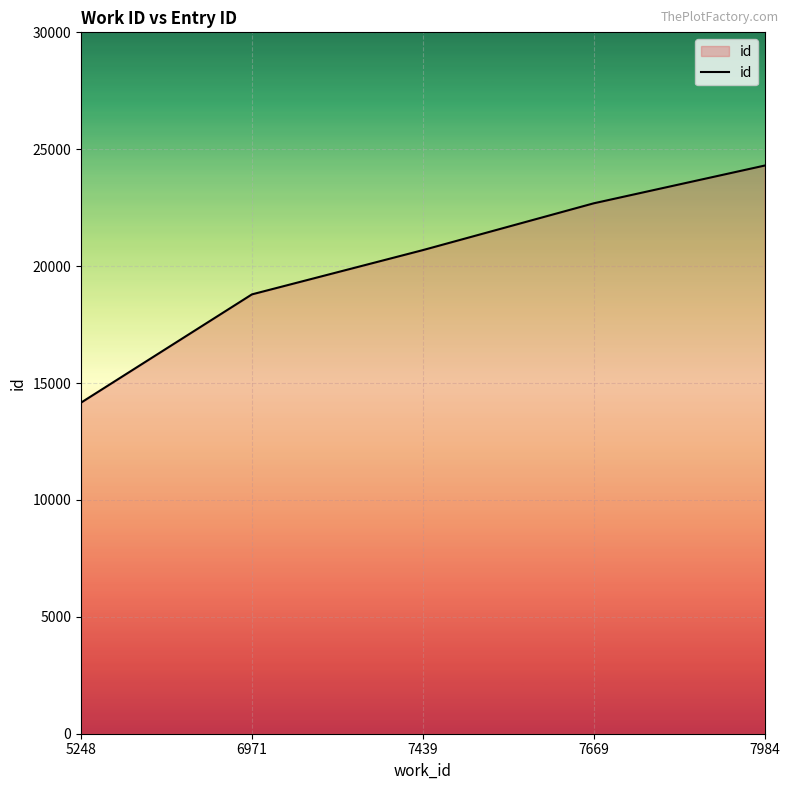

Rank the categories by value from highest to lowest.

7984, 7669, 7439, 6971, 5248